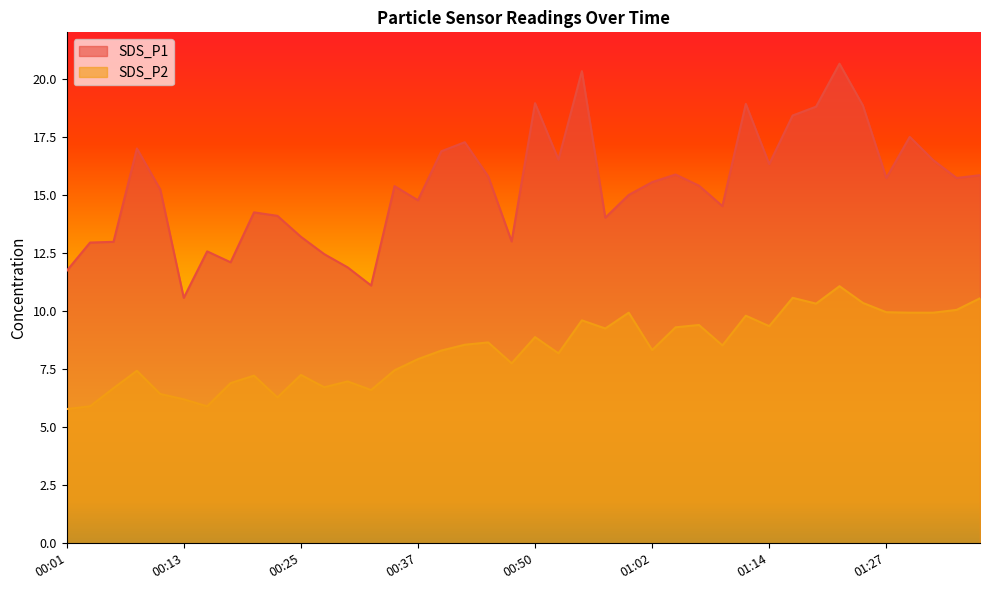

Which has a higher value, 01:27 or 01:29?

01:29